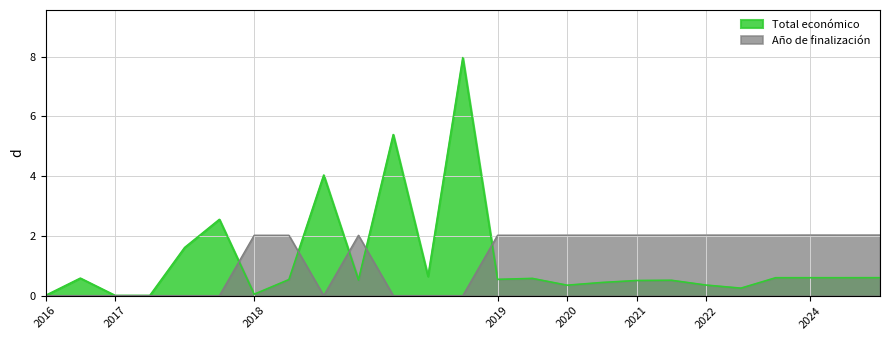

Which series has the widest spread of values?

Total económico